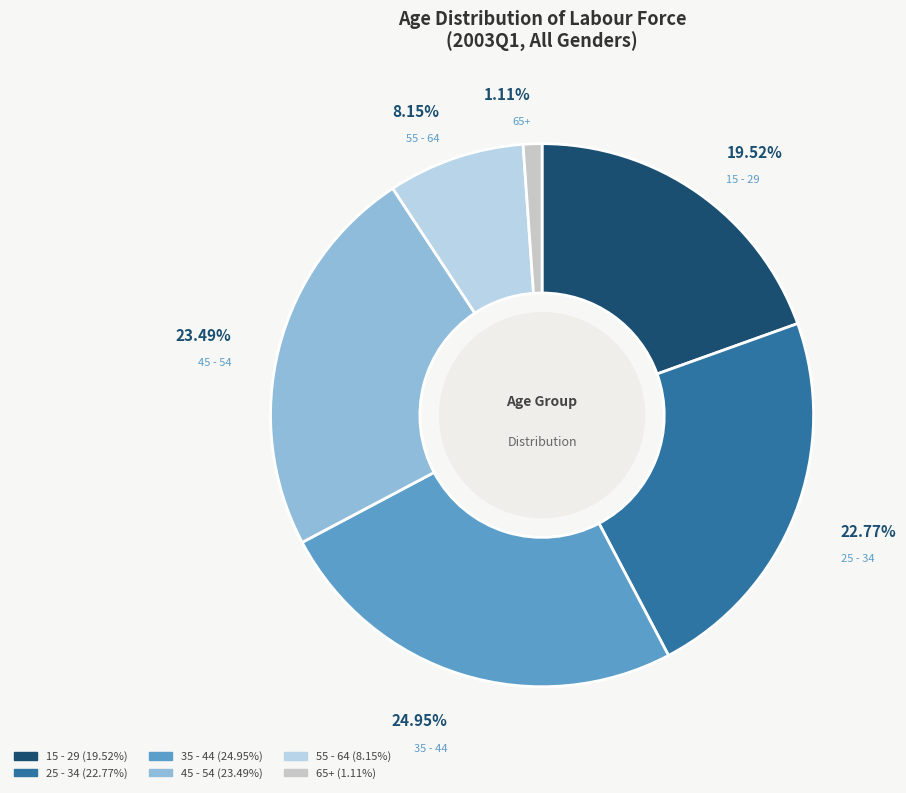

What is the ratio of the value at 15 - 29 to the value at 45 - 54?

0.8